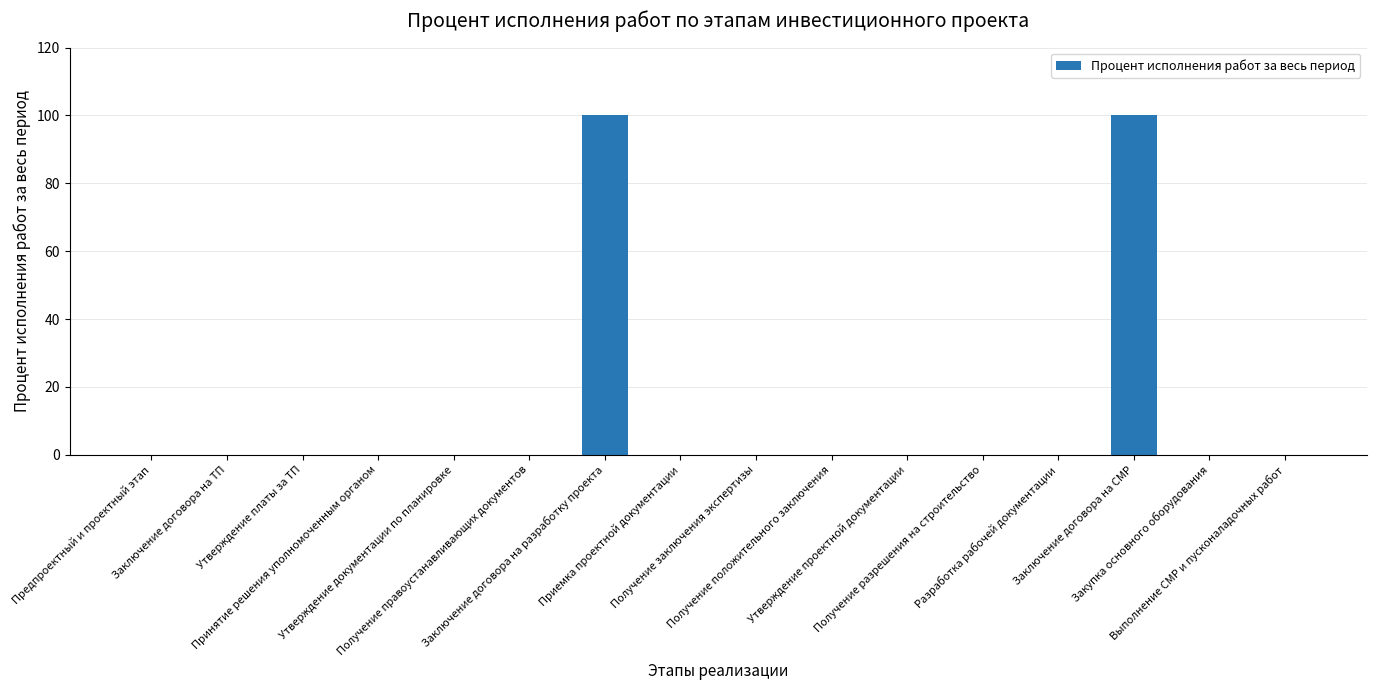

What is the greatest value displayed?

100